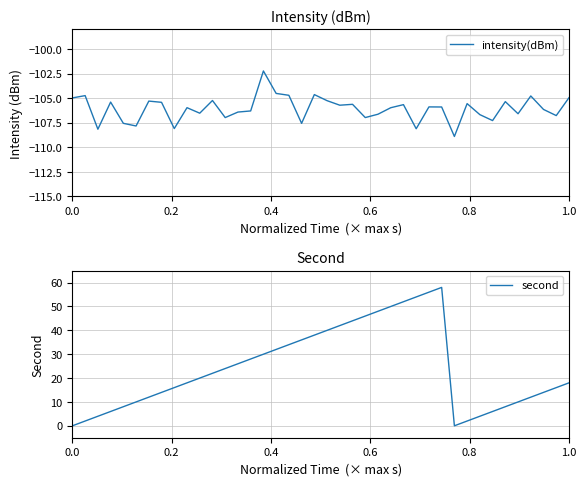

List the series in order of their peak value, lowest first.

intensity(dBm), second